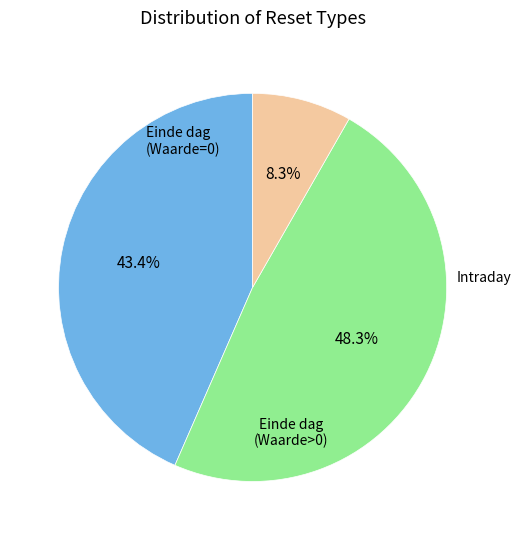

Does any single category account for the majority?

No